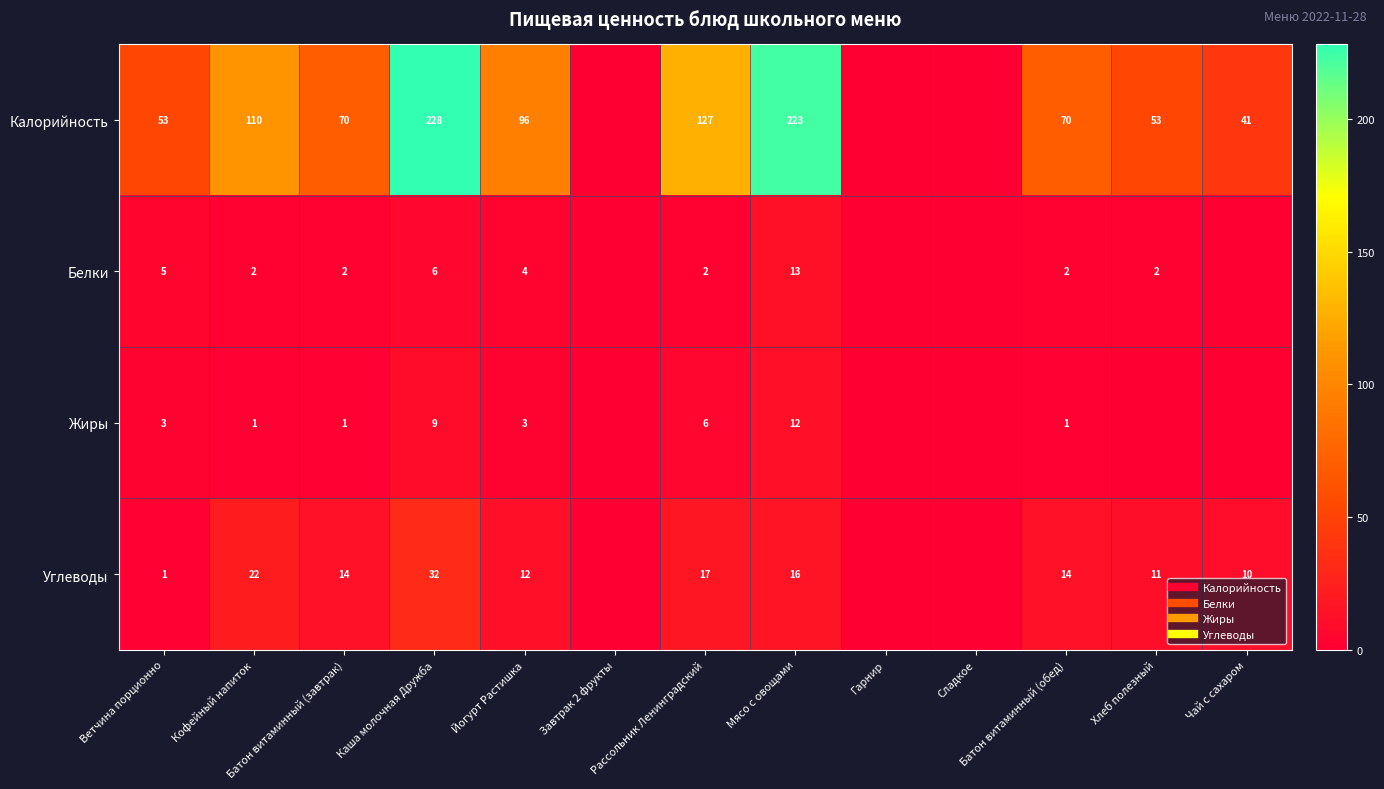

What is the sum of all Жиры values?

36